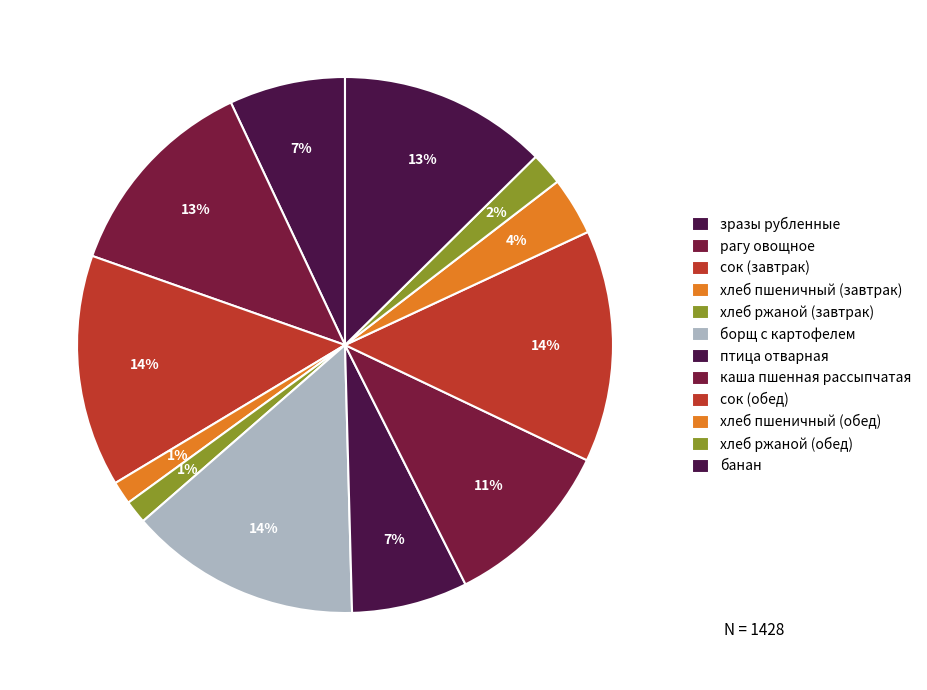

How many segments does this pie chart have?

12